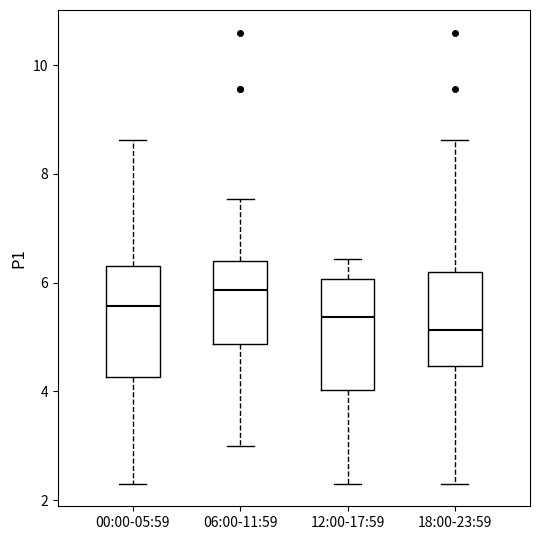

Where does the lower whisker of the box for 00:00-05:59 end on the y-axis? The values are not printed on the chart, so give them approximately, as read against the axis.

2.4